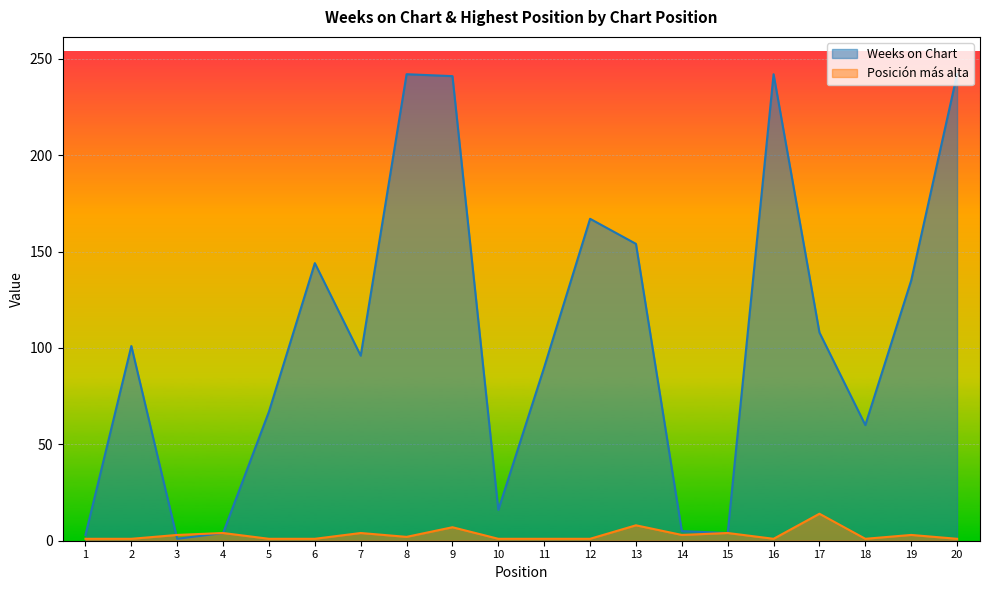

What is the total value across all series at 4?

8